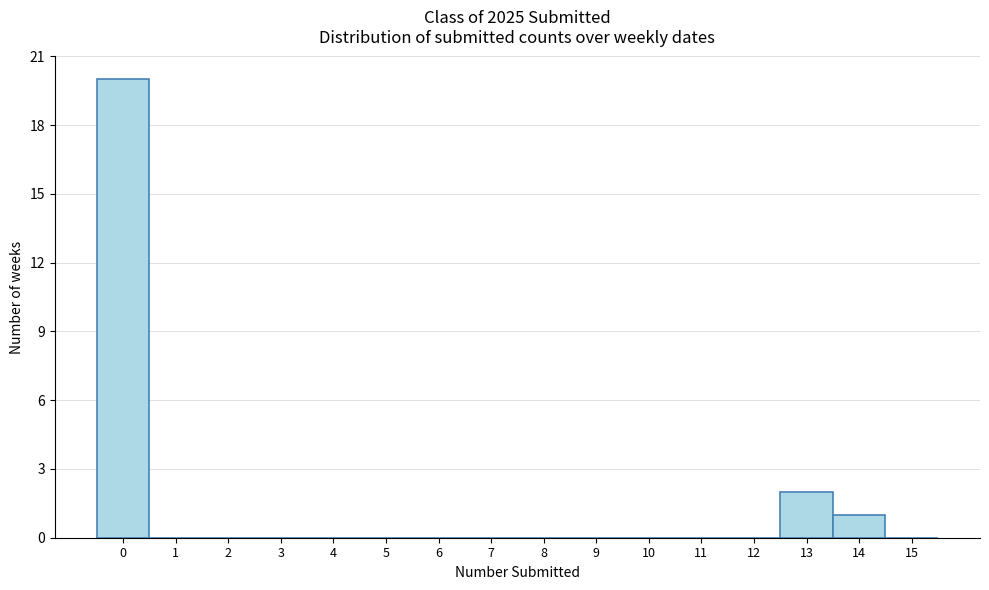

What is the height of the bar covering 12.5 to 13.5 on the x-axis? The values are not printed on the chart, so give them approximately, as read against the axis.

2